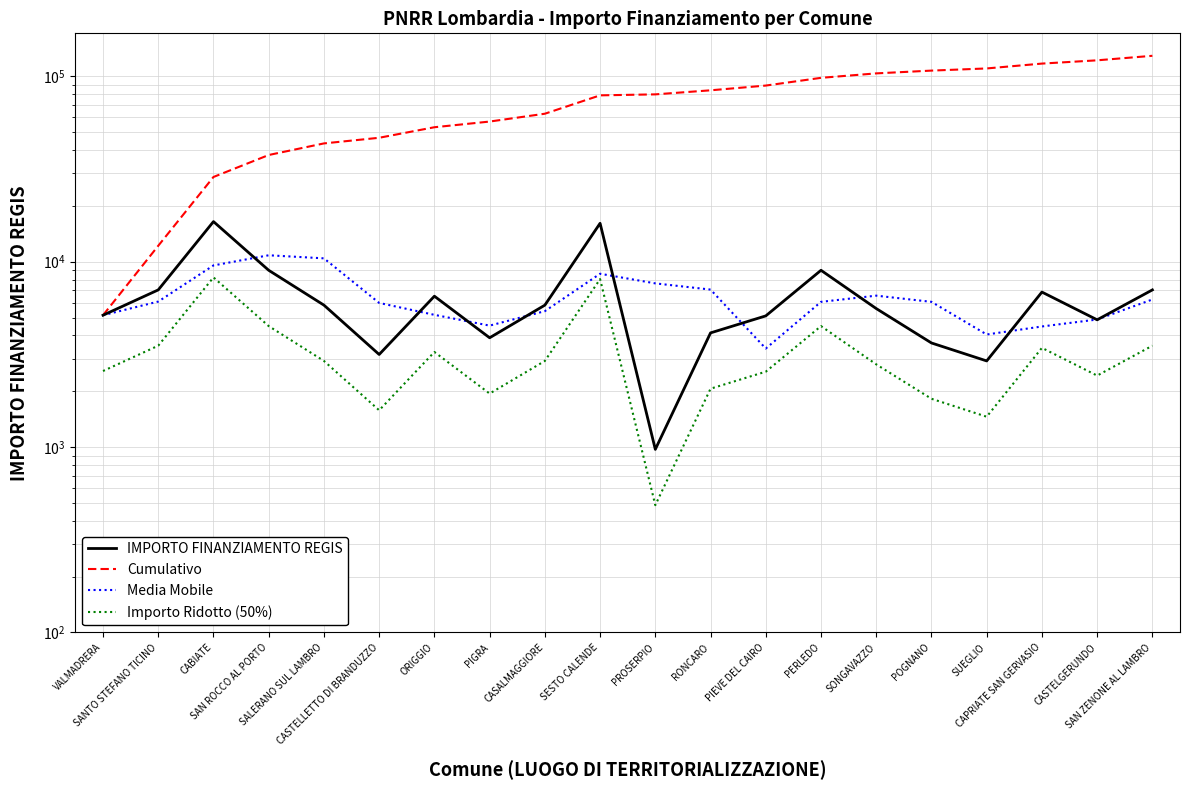

How many series are shown in this chart?

4